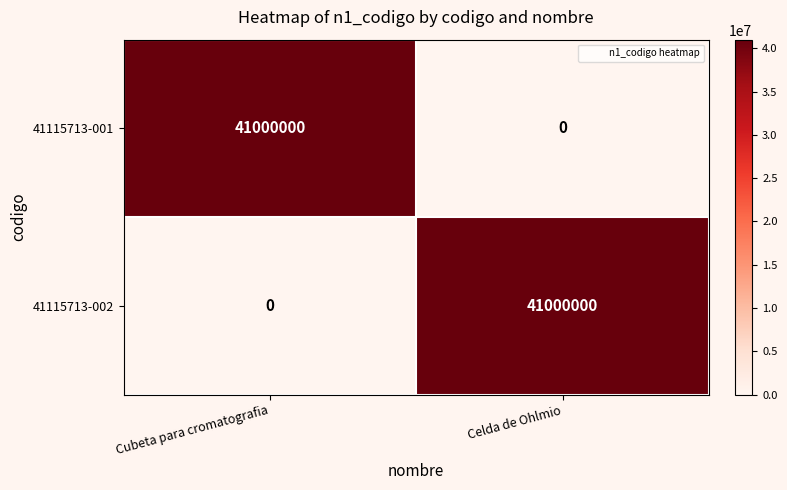

True or false: 41115713-002 has a value of 0 at Cubeta para cromatografia.

True